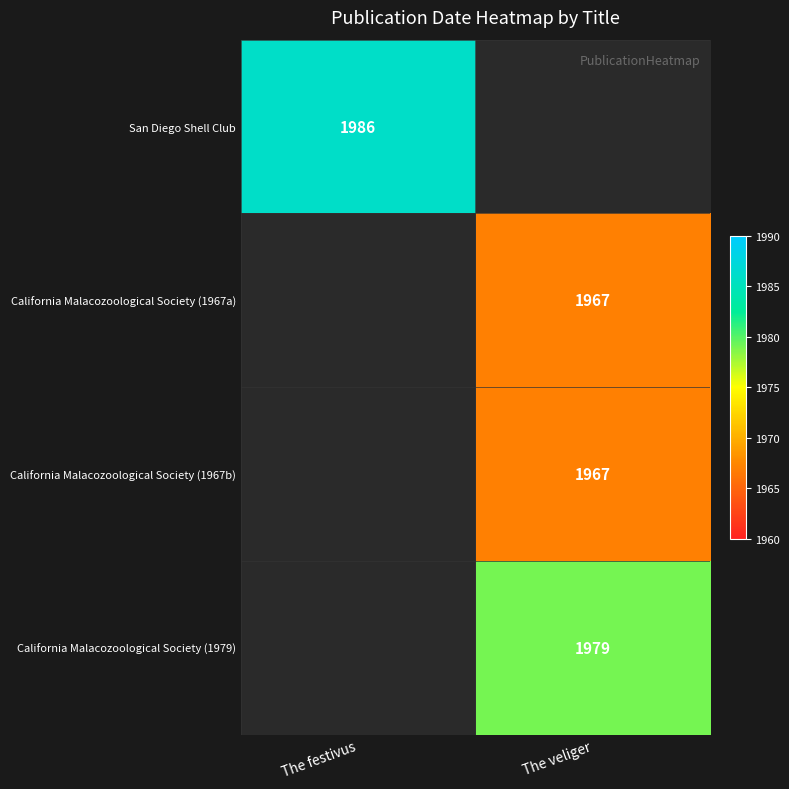

The California Malacozoological Society (1967b) series shows 2962 at The veliger. True or false?

False